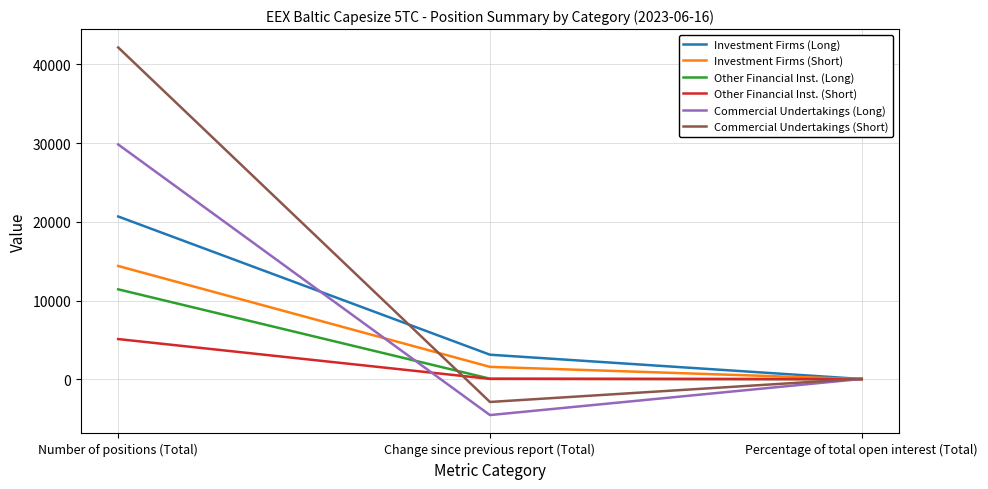

Is it true that Commercial Undertakings (Long) equals 52511.3 at Number of positions (Total)?

False